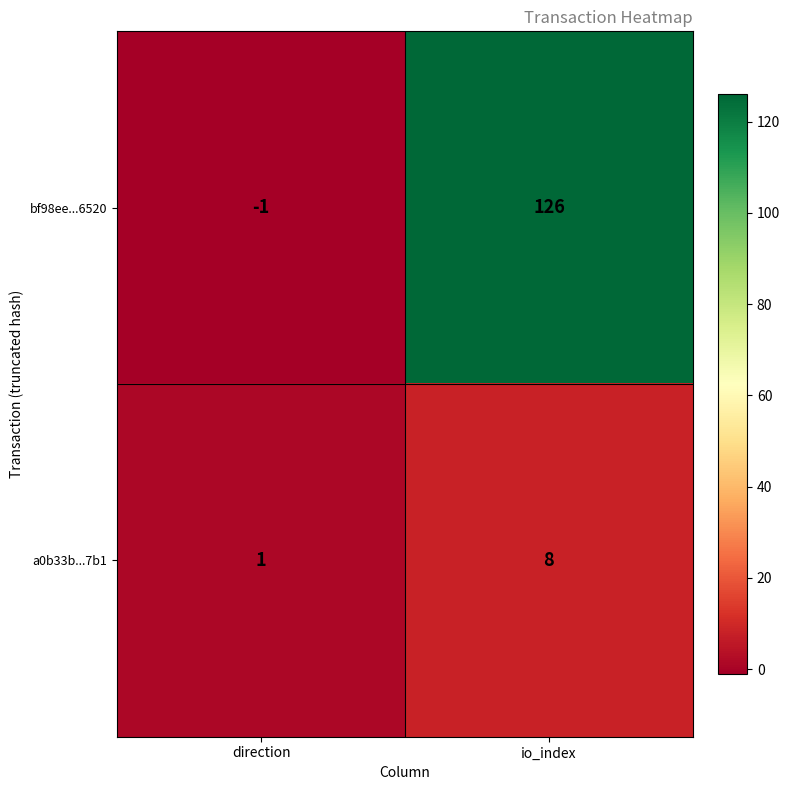

Rank the series by their maximum value, from highest to lowest.

bf98ee...6520, a0b33b...7b1